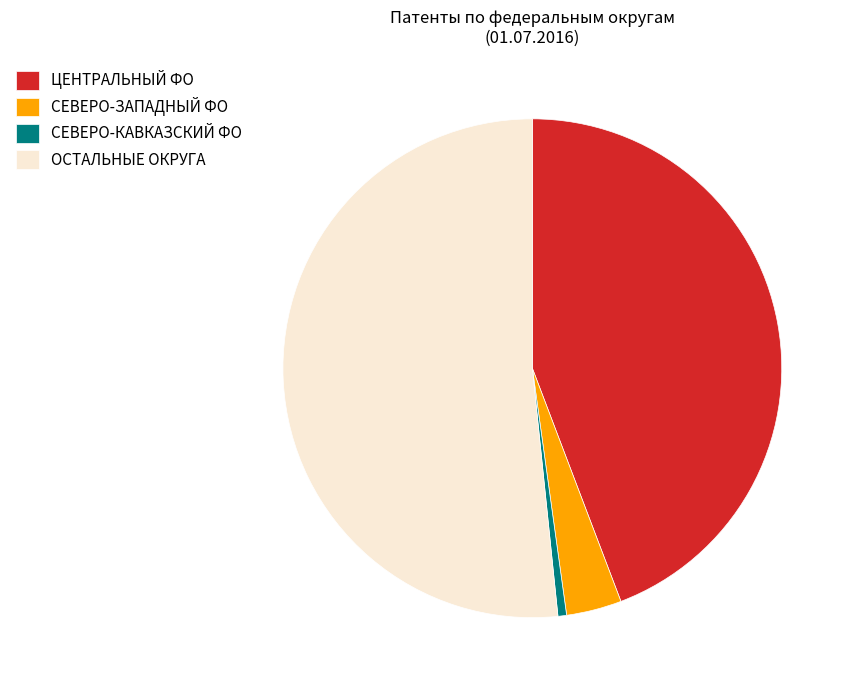

How many slices are in this pie chart?

4